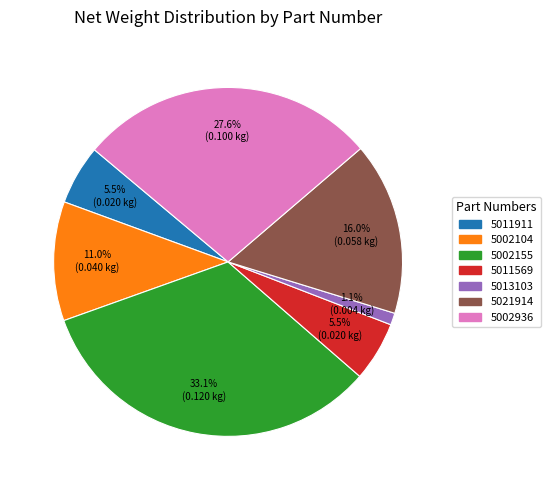

Does 5011569 account for over 50% of the chart?

No